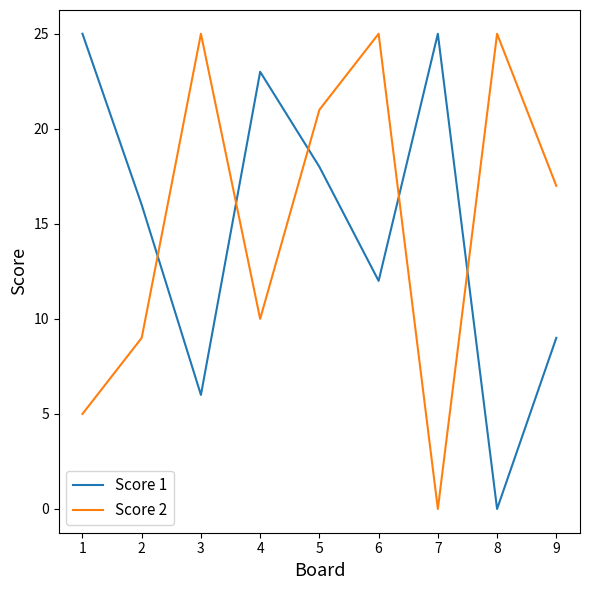

Count the number of categories in the chart.

9